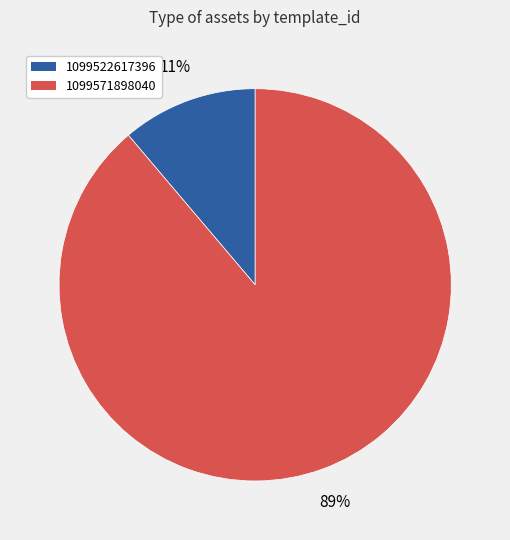

Is the sum of 1099522617396 and 1099571898040 greater than half?

Yes